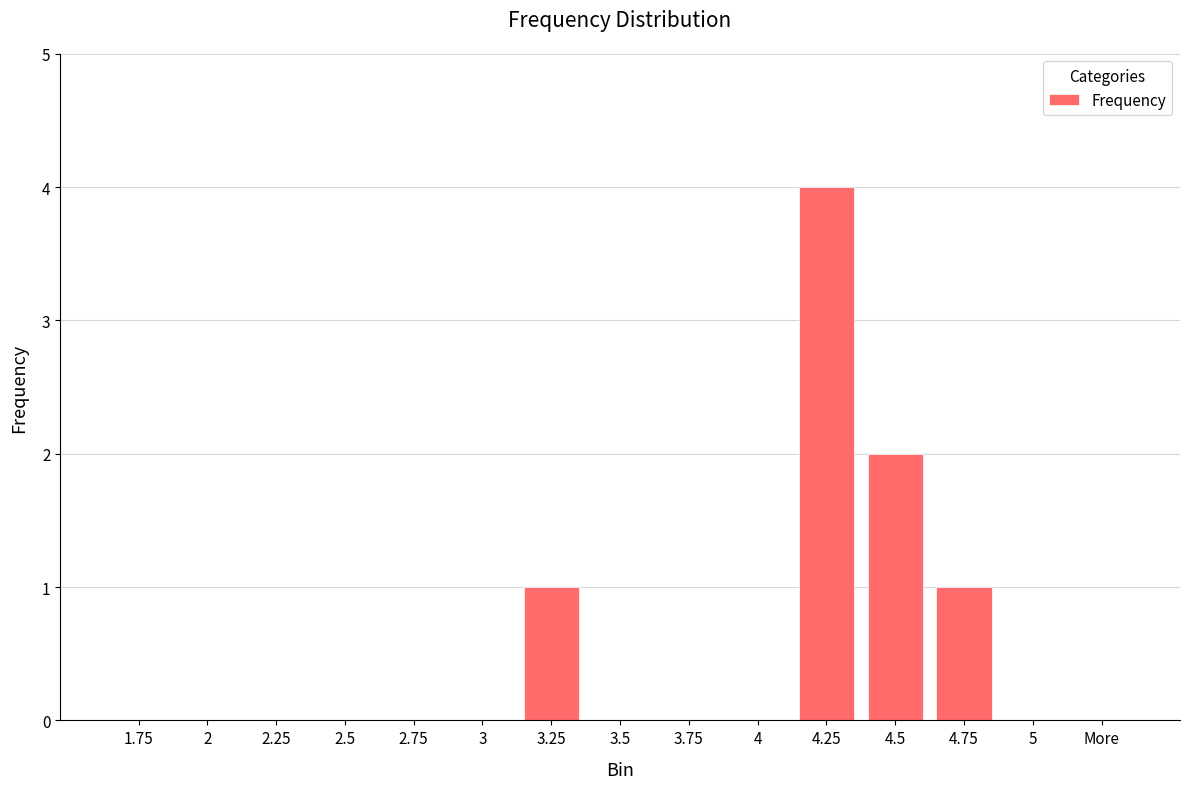

The chart shows a value of 3 at 4. True or false?

False